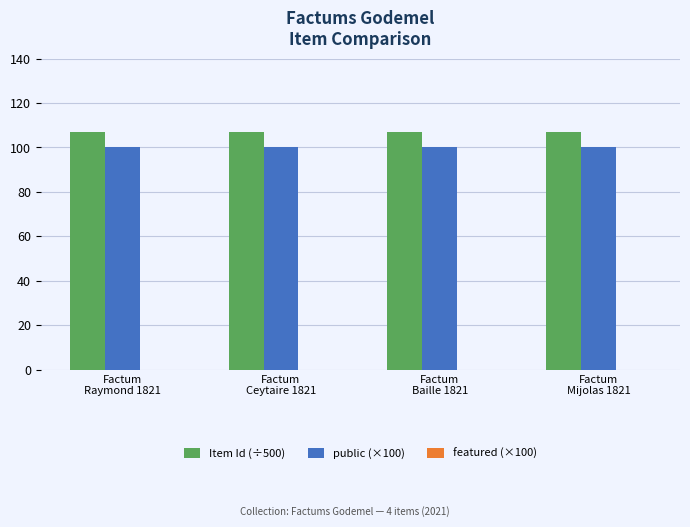

What is the label of the 3rd bar from the right?

Factum
Ceytaire 1821